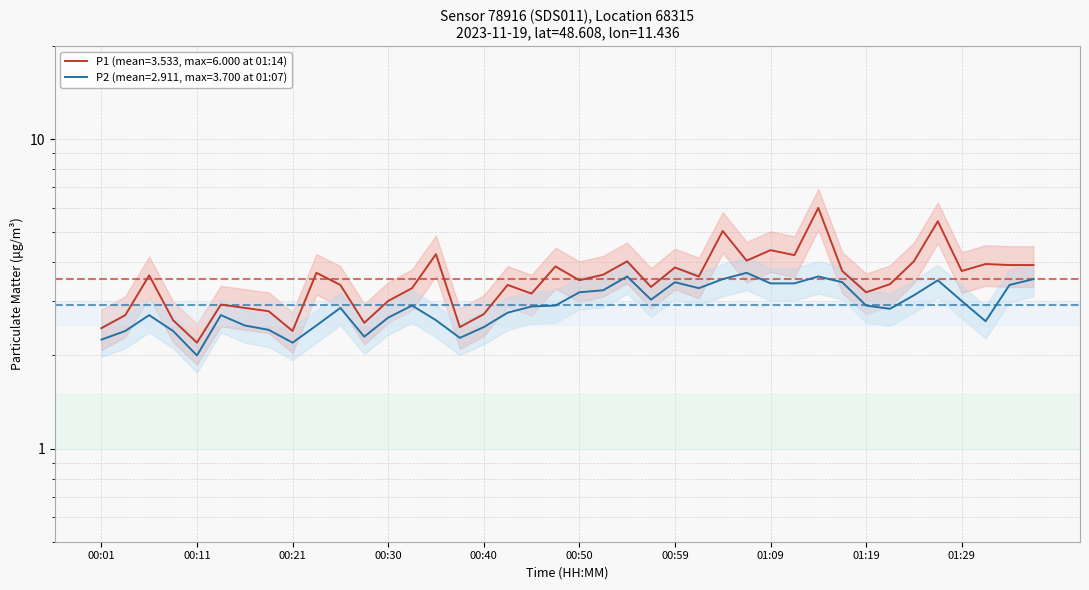

Rank the series at 00:50 from highest to lowest value.

P1, P2